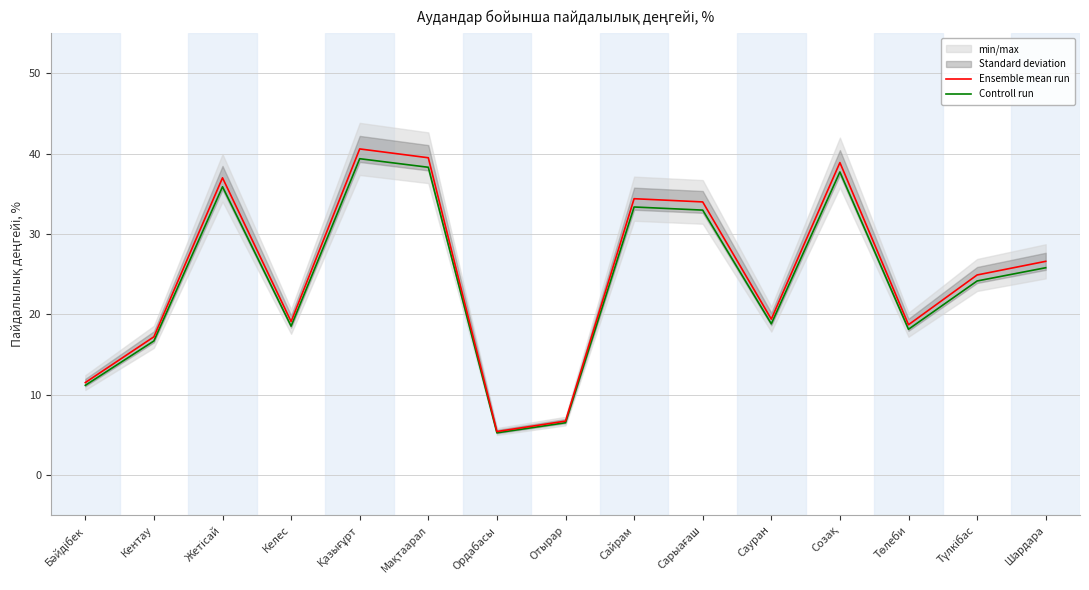

At how many categories does at least one series exceed 6?

14